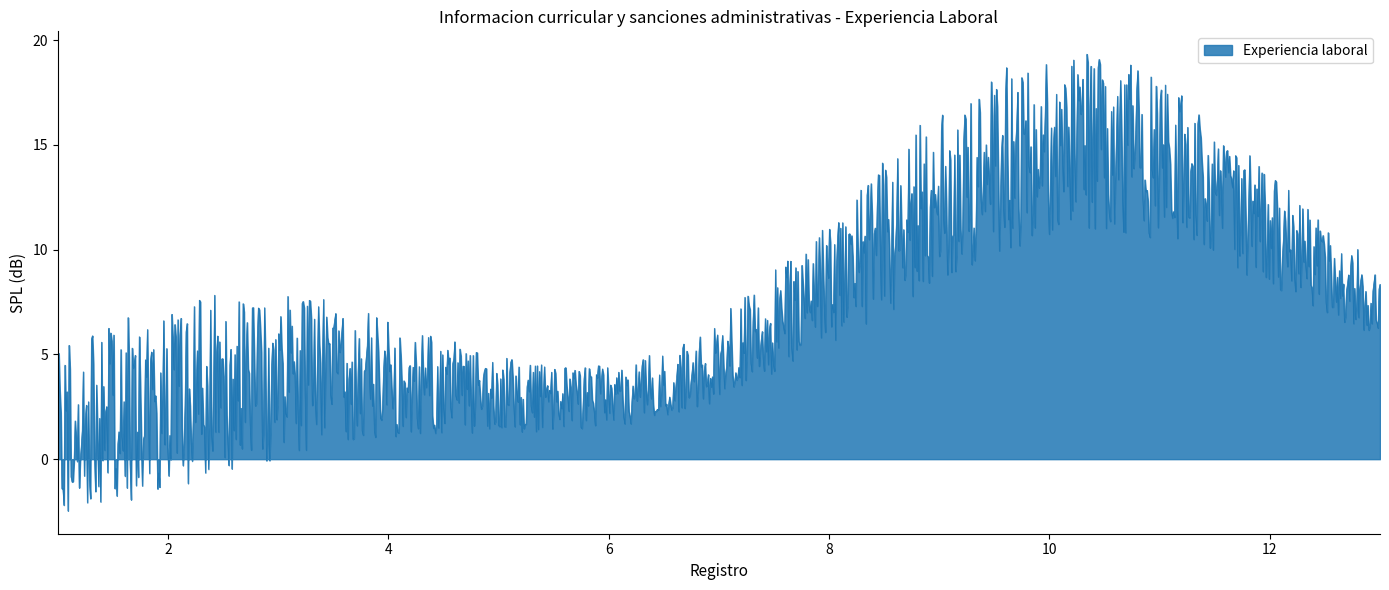

What is the difference between the maximum and minimum values?

21.8